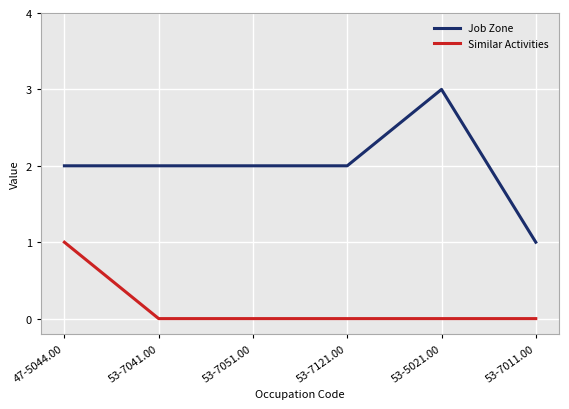

Reading left to right, list all the values displayed in this chart.

Job Zone: 2	2	2	2	3	1
Similar Activities: 1	0	0	0	0	0